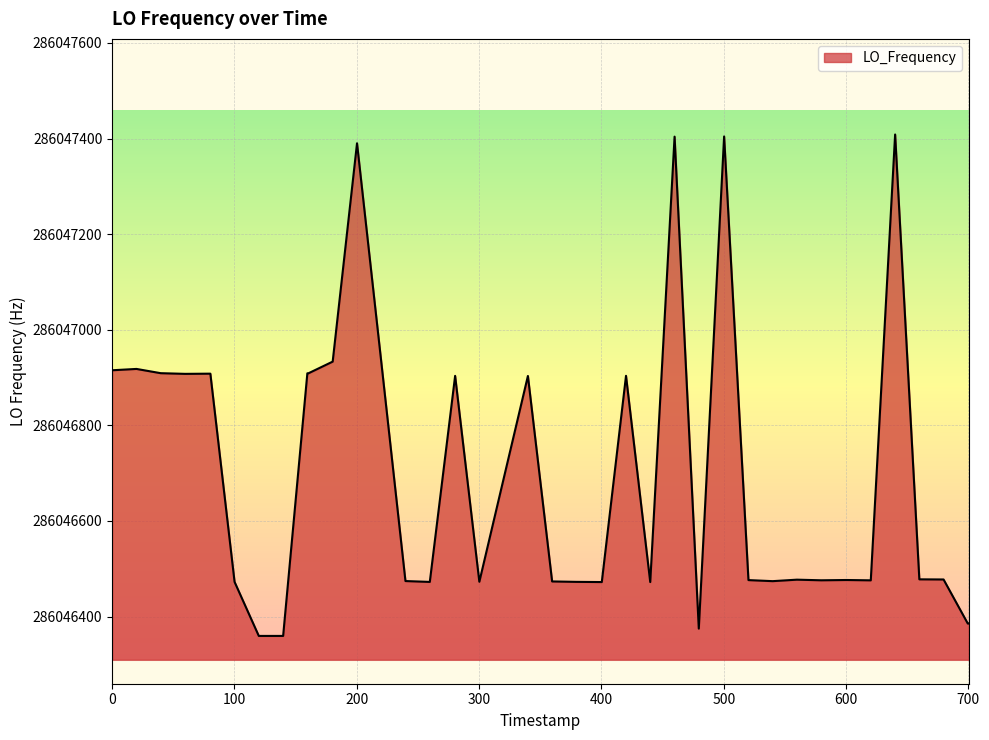

What is the smallest value displayed?

286046359.4